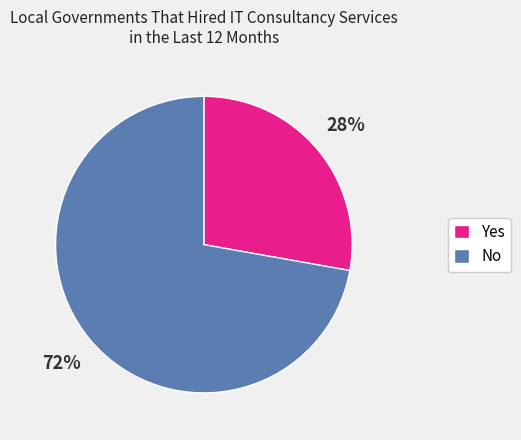

Approximately how many times larger is the value at No compared to Yes?

2.6